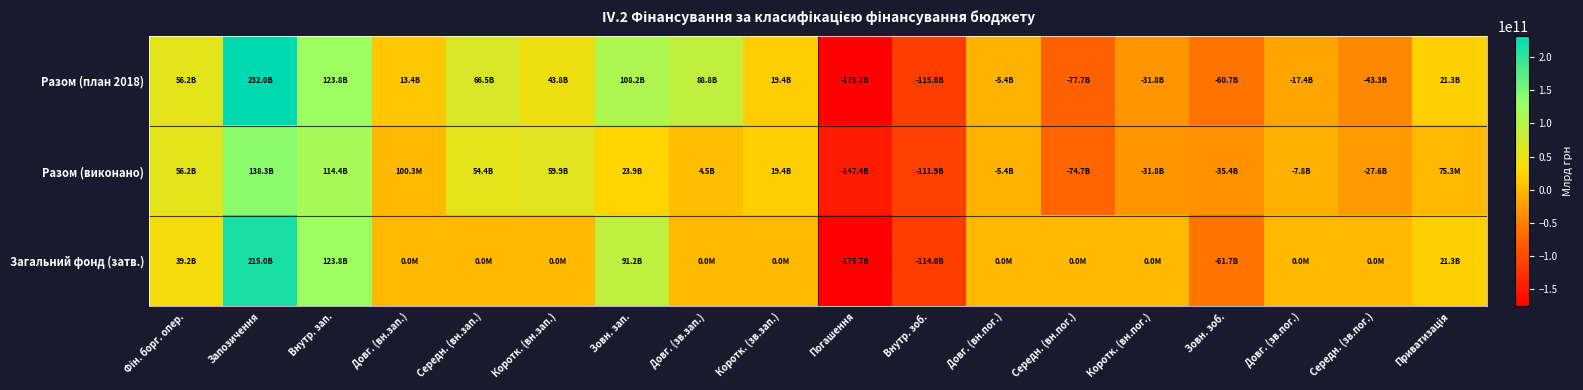

Count the number of data series in this chart.

3